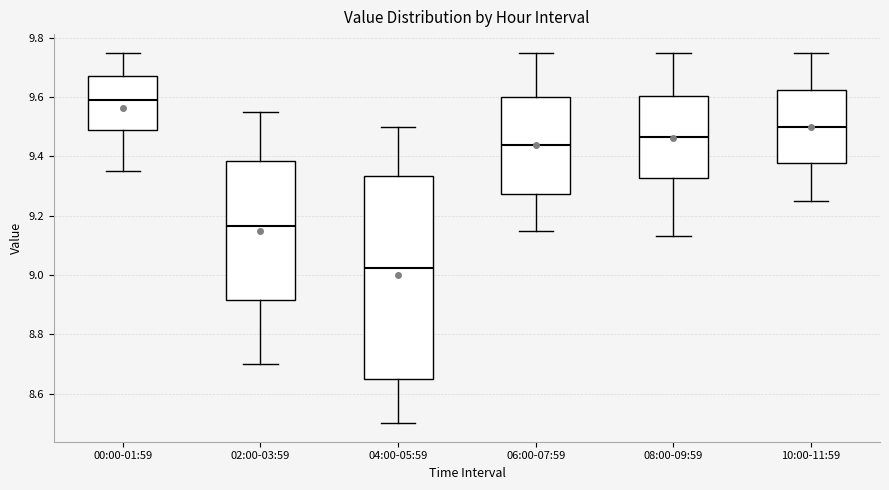

Reading left to right, read every box against the y-axis: the position of its median line, the range the box covers, and the ends of its whiskers. The values are not printed on the chart, so give them approximately, as read against the axis.

00:00-01:59: median 9.60, box 9.48 to 9.68, whiskers 9.36 to 9.76
02:00-03:59: median 9.16, box 8.92 to 9.38, whiskers 8.70 to 9.56
04:00-05:59: median 9.02, box 8.64 to 9.34, whiskers 8.50 to 9.50
06:00-07:59: median 9.44, box 9.28 to 9.60, whiskers 9.16 to 9.76
08:00-09:59: median 9.46, box 9.32 to 9.60, whiskers 9.14 to 9.76
10:00-11:59: median 9.50, box 9.38 to 9.62, whiskers 9.26 to 9.76